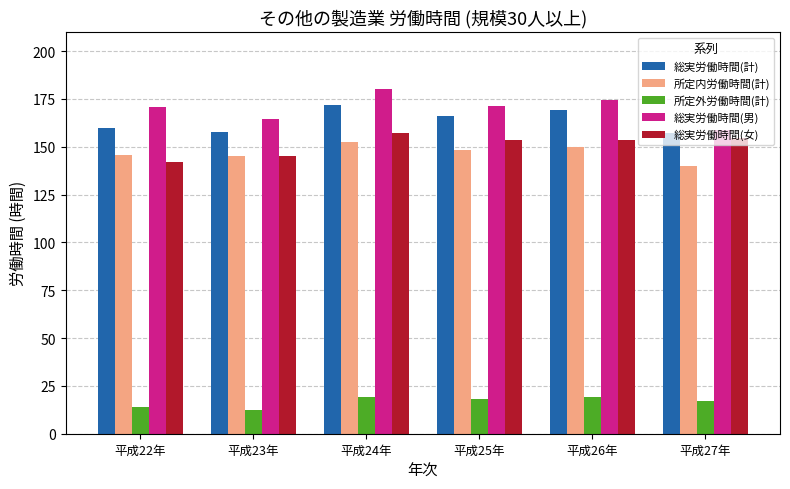

What is the label of the 6th bar from the right?

平成22年